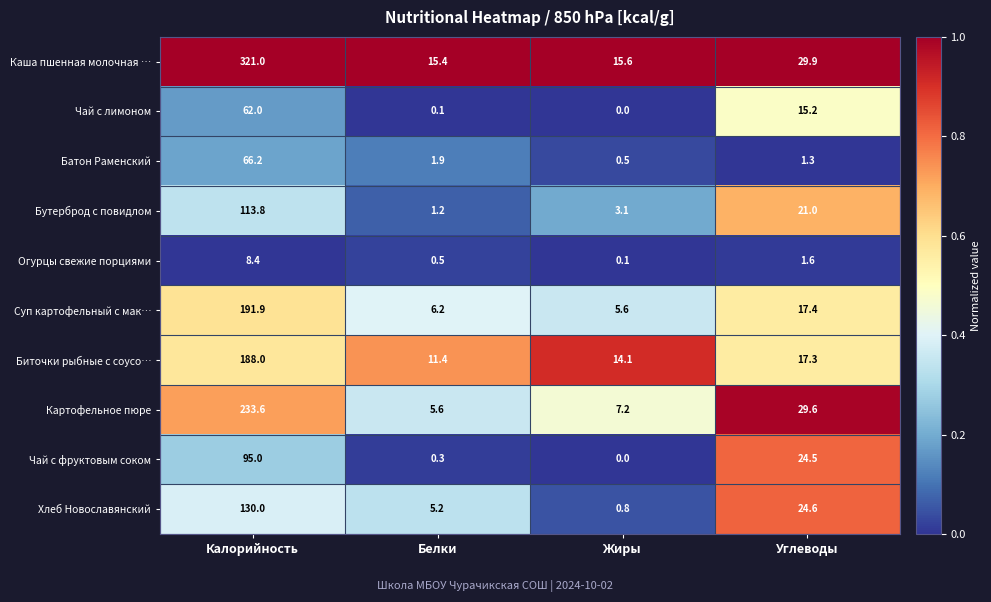

What is the difference between the second highest and minimum values in the Хлеб Новославянский series?

23.8